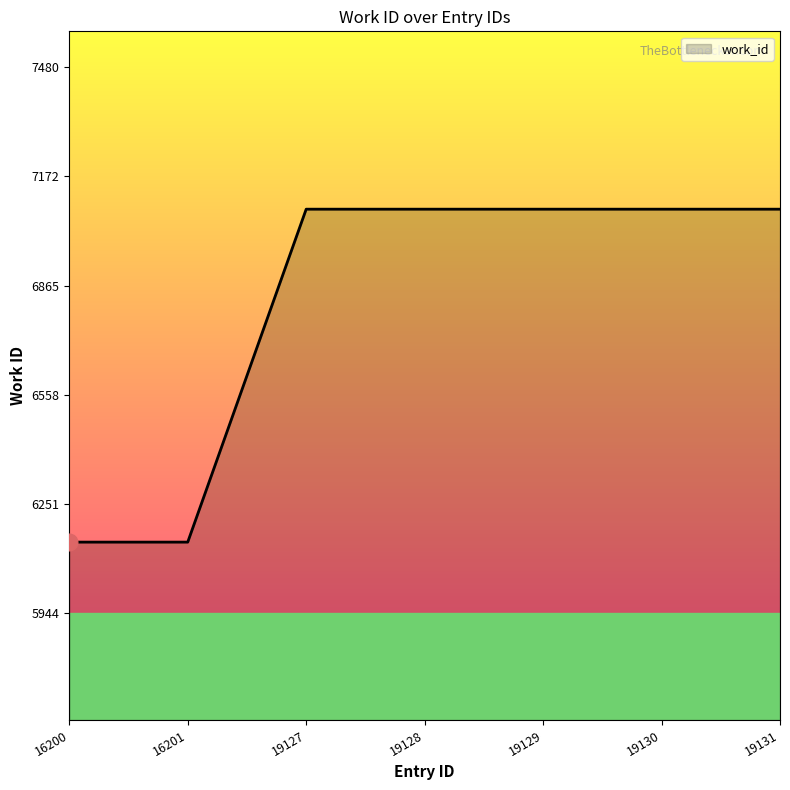

Does the chart have visible grid lines?

No